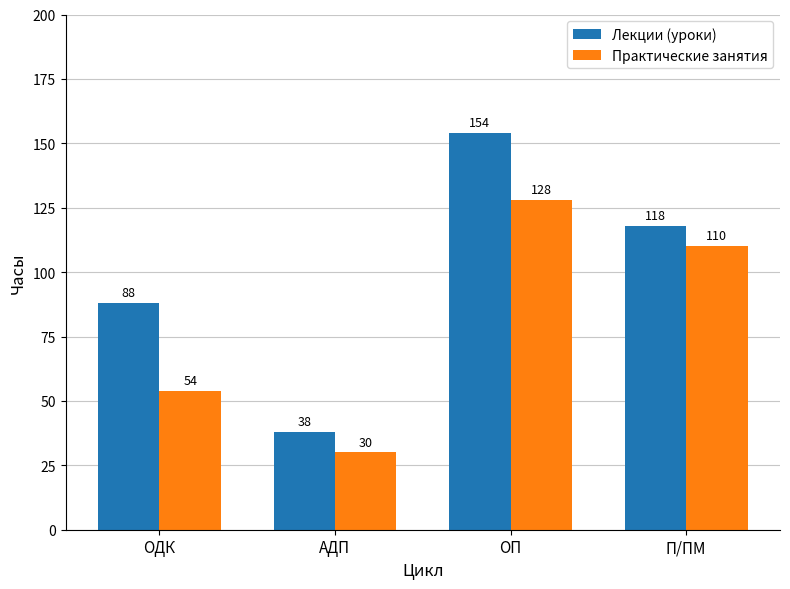

Where is Лекции (уроки) nearest to the value 96?

ОДК